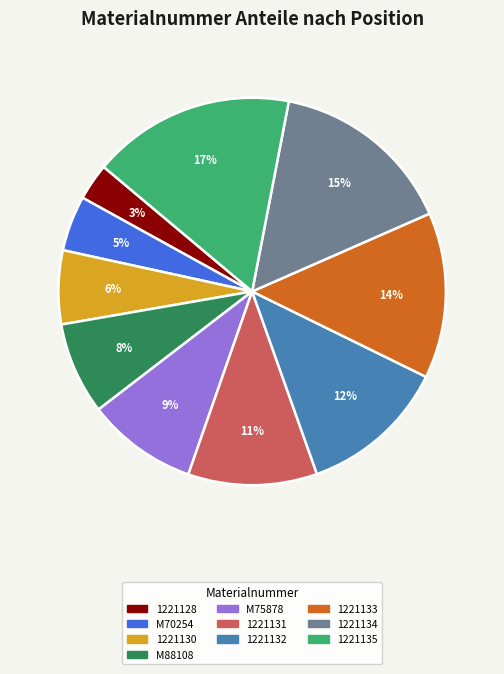

To the nearest percent, what is the difference between the largest and smallest slice percentages?

14%